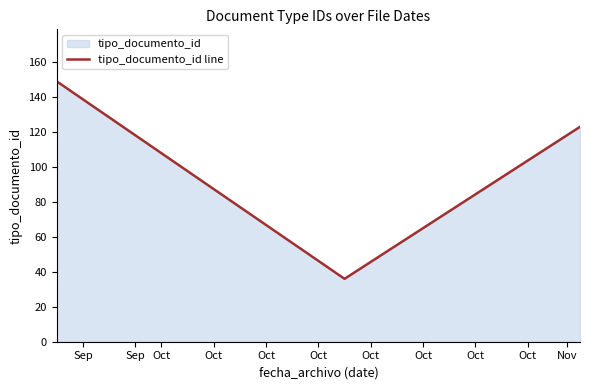

What is the sum of all values?

308